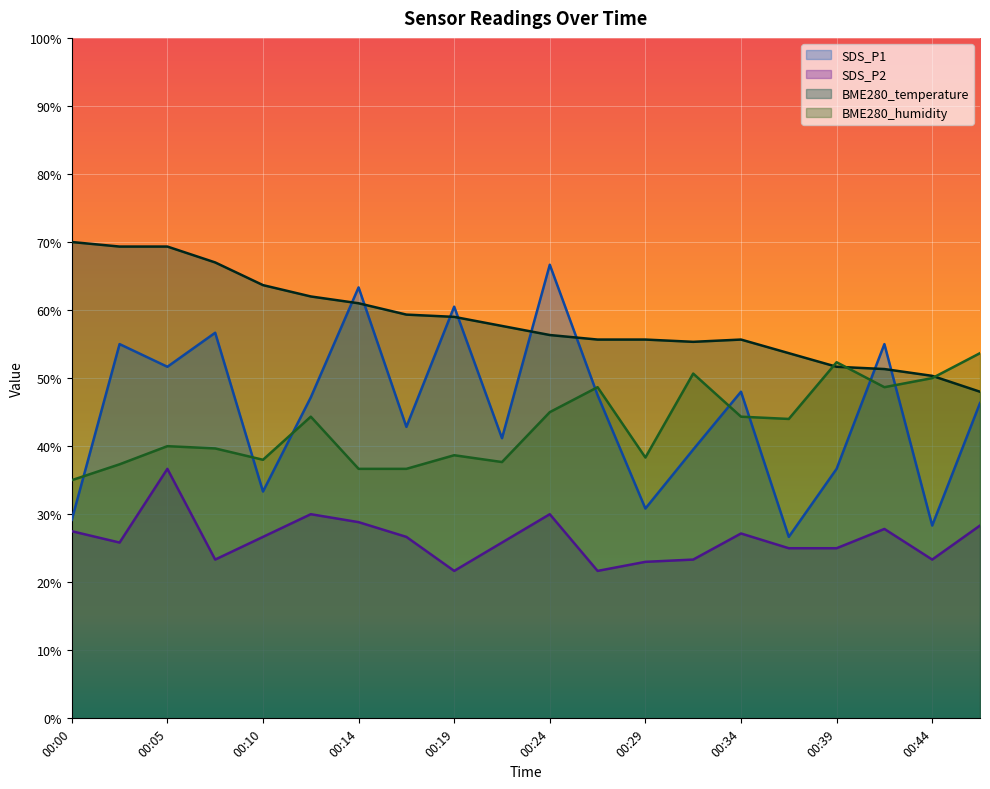

Does the chart display data point markers on the line(s)?

No